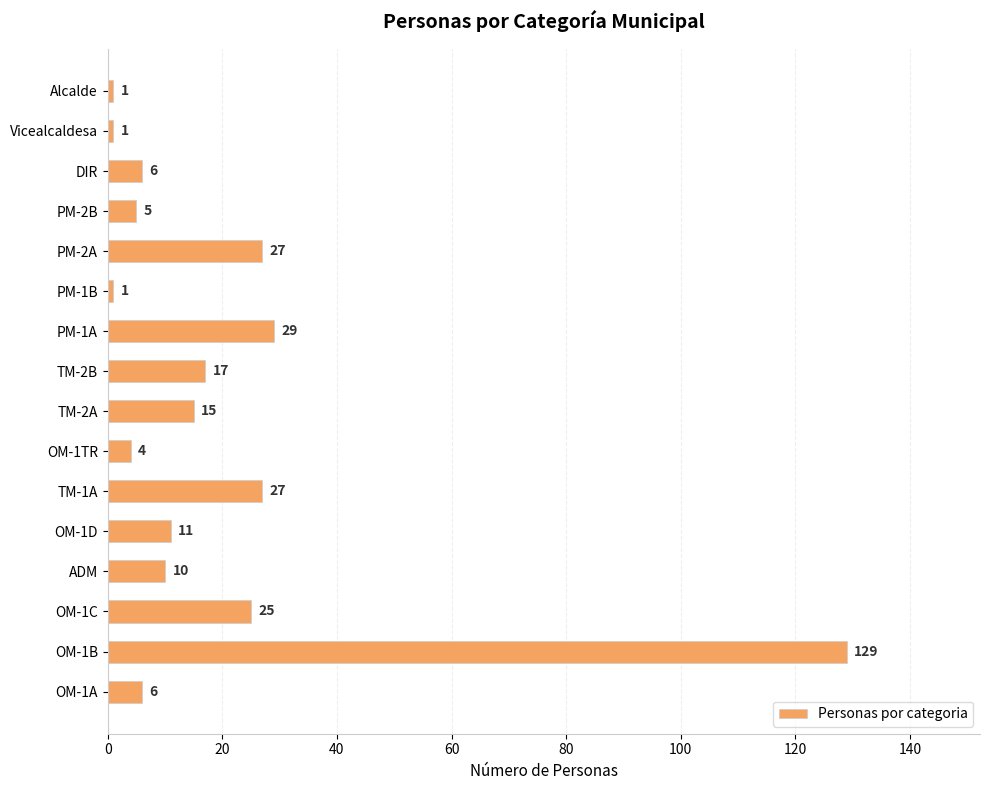

Read the value at ADM, to the nearest 10.

10